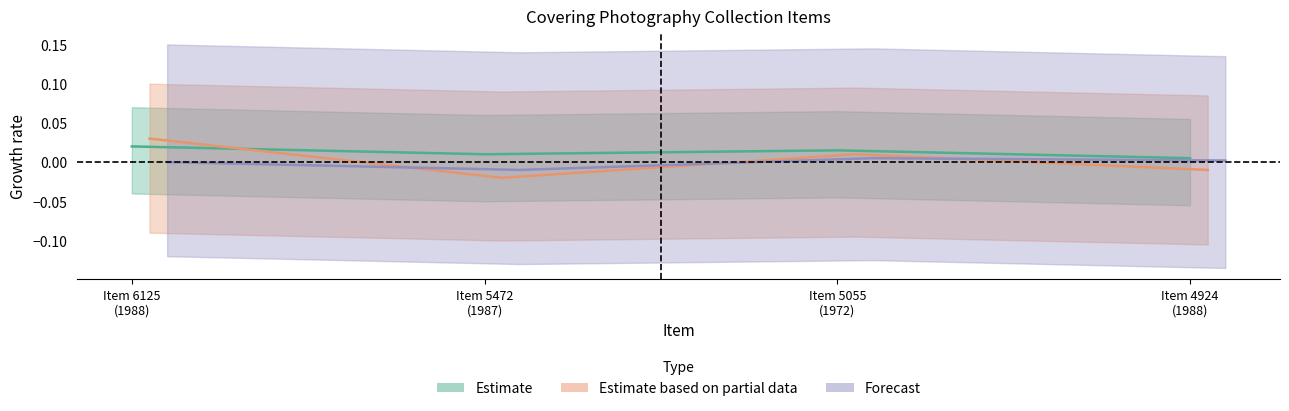

Is the value of Estimate based on partial data at 5055 greater than the value of Forecast at 5472?

Yes